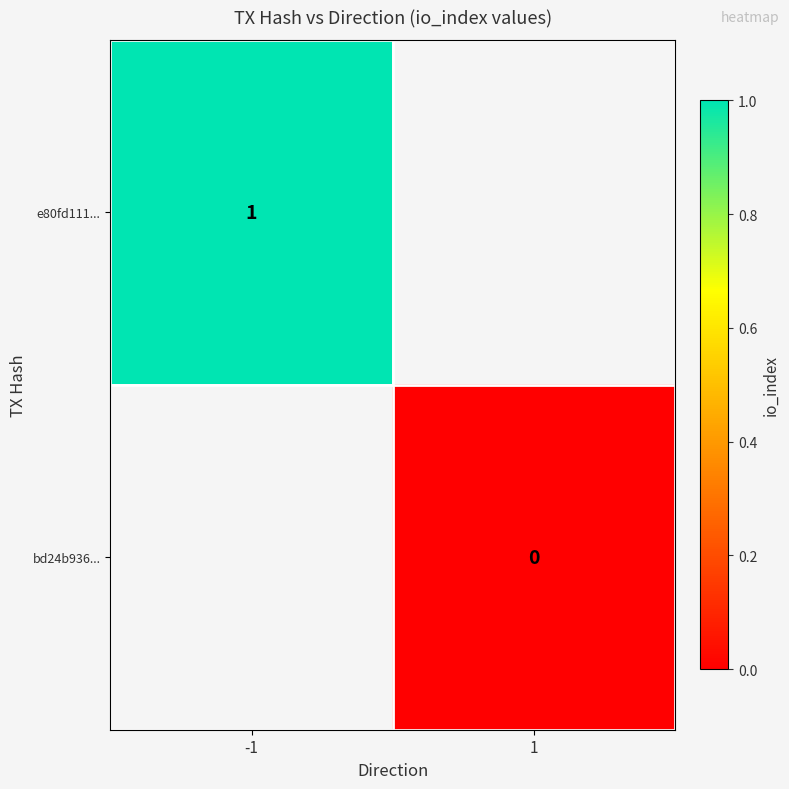

Which label corresponds to the smallest value in the chart?

1